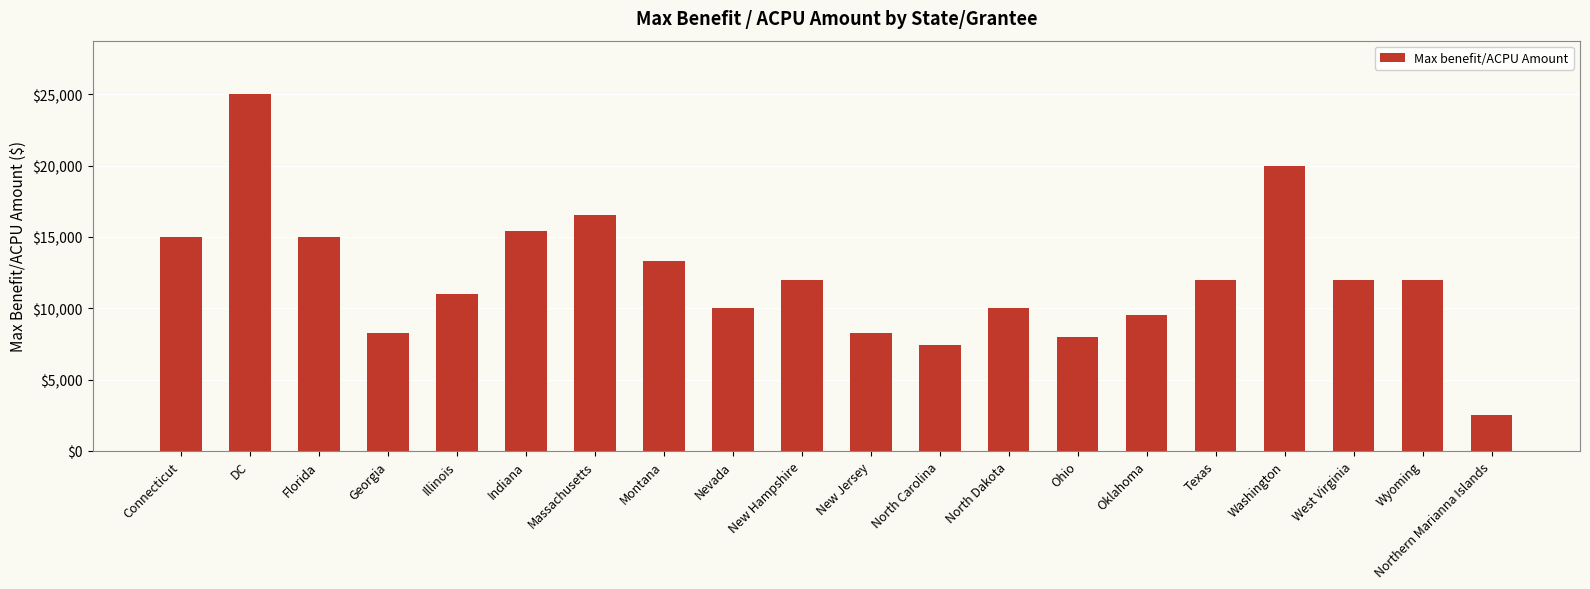

What is the label of the 20th bar from the left?

Northern Marianna Islands